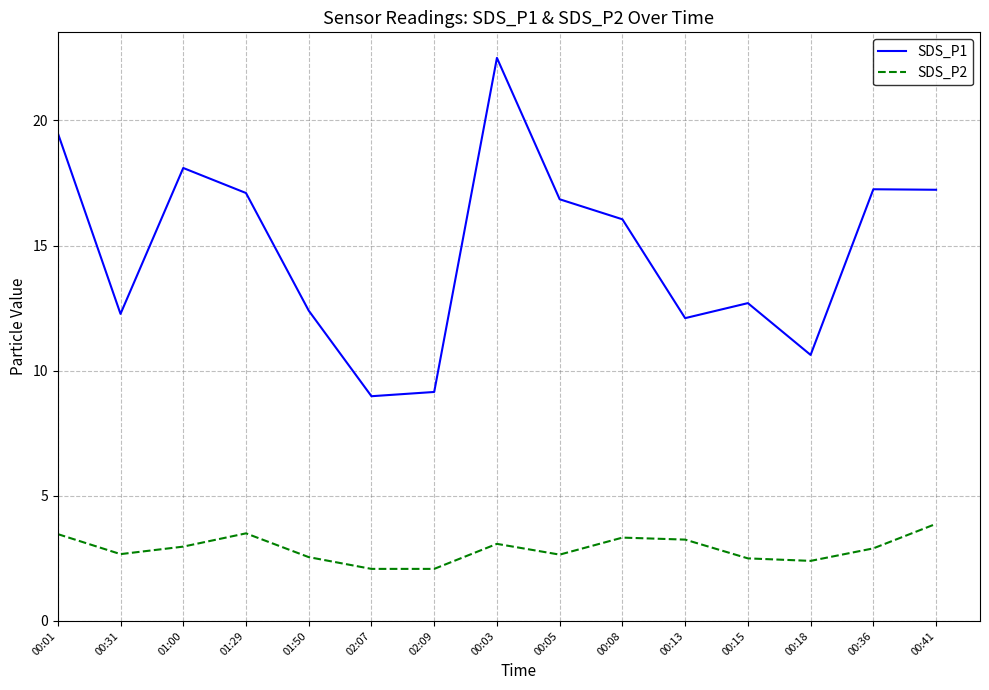

In SDS_P1, how many points are lower than both neighbors (excluding endpoints)?

4